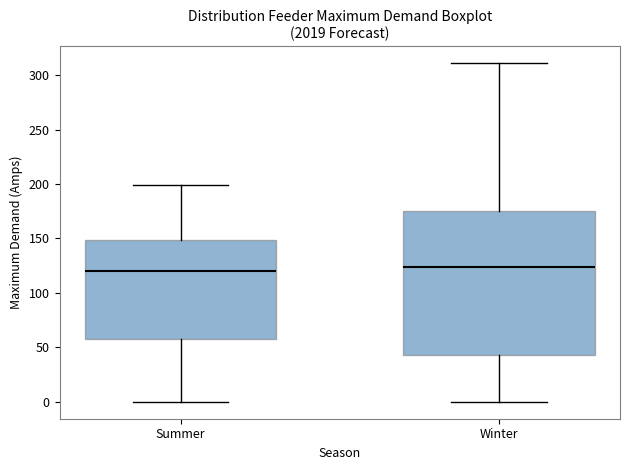

Reading left to right, read every box against the y-axis: the position of its median line, the range the box covers, and the ends of its whiskers. The values are not printed on the chart, so give them approximately, as read against the axis.

Summer: median 120, box 60 to 150, whiskers 0 to 200
Winter: median 125, box 45 to 175, whiskers 0 to 310